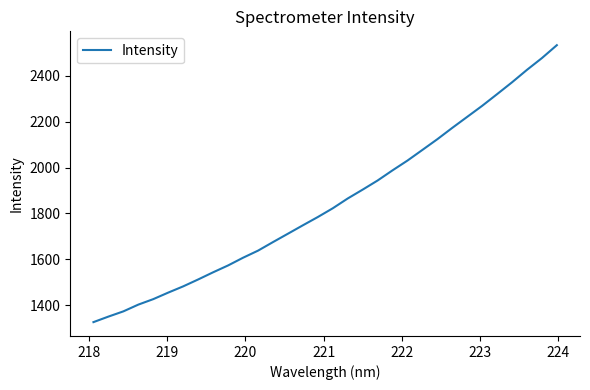

What is the maximum value shown in the chart?

2533.4